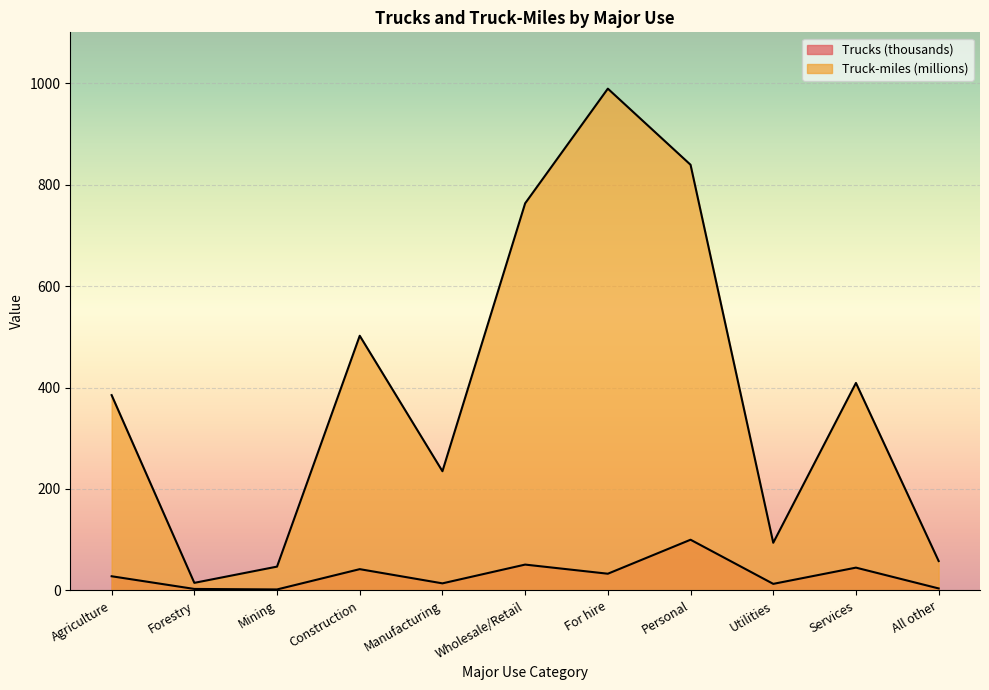

True or false: Truck-miles (millions) has a value of 112 at Agriculture.

False